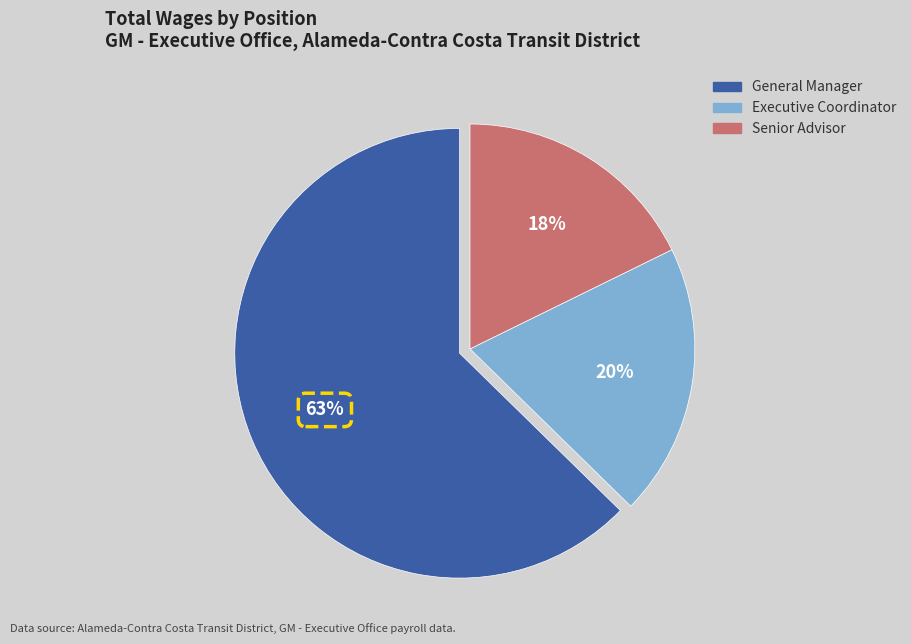

How many slices are in this pie chart?

3